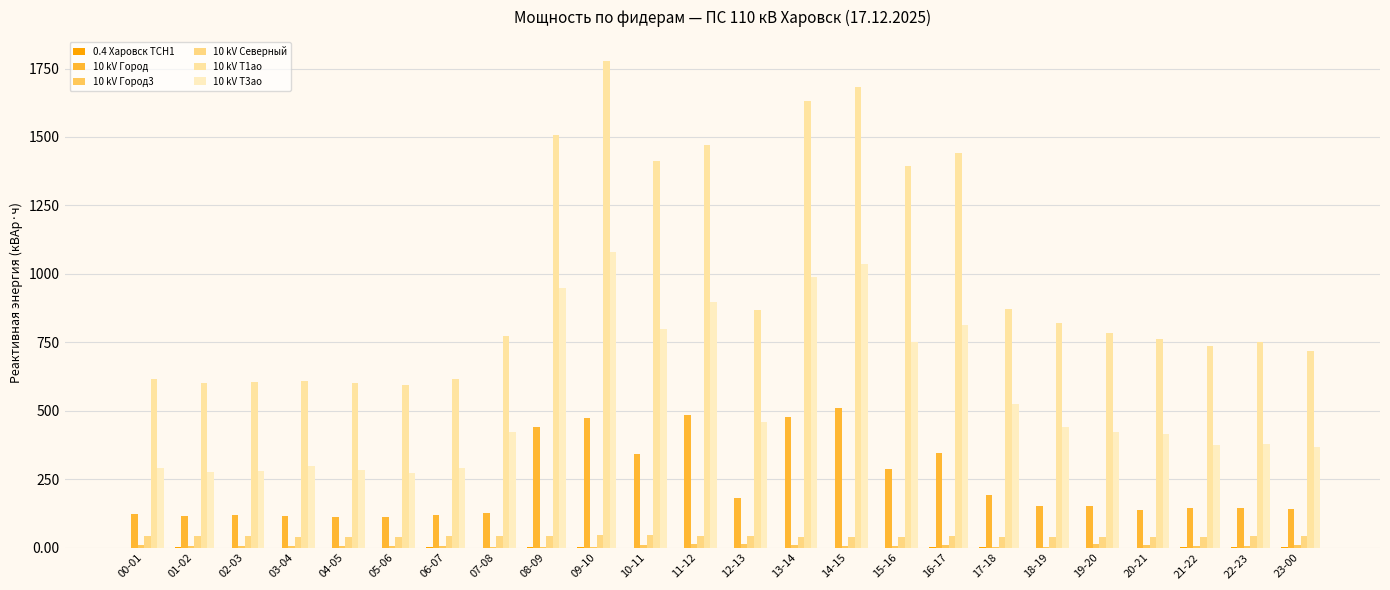

What is the difference between the maximum and minimum values in the 10 kV Т1ао series?

1182.0